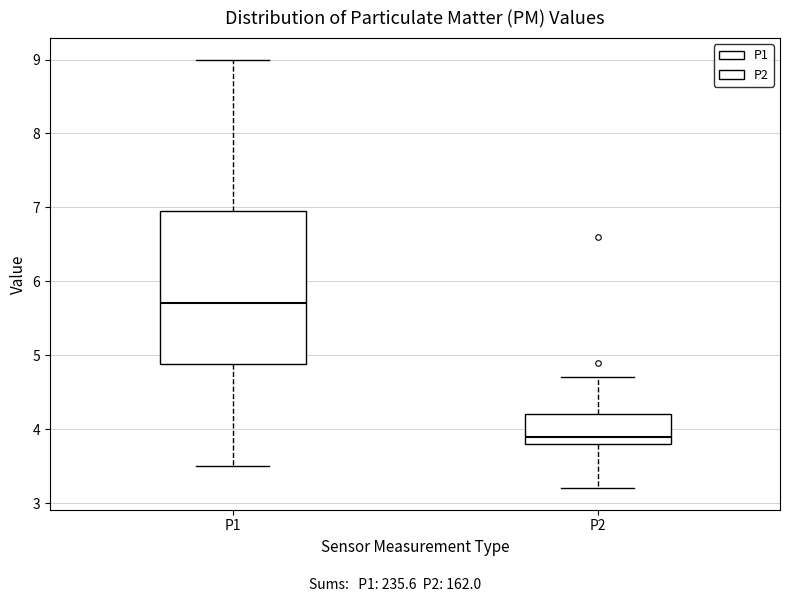

Which box has the highest median line?

P1